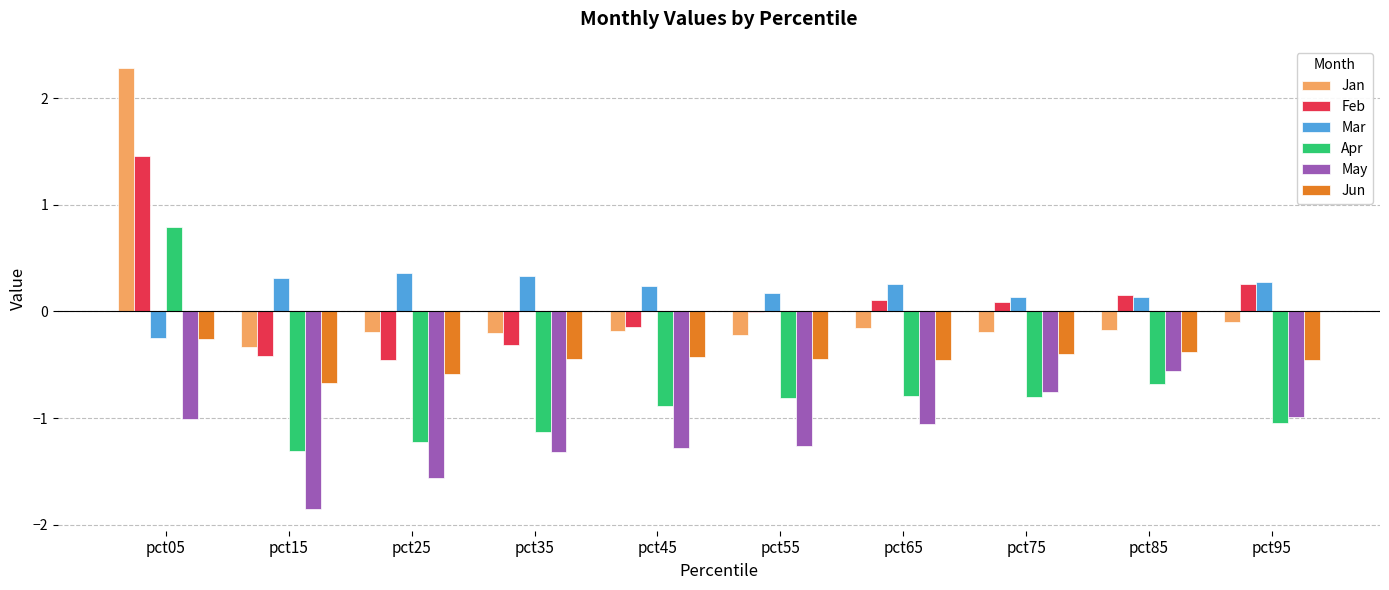

Between pct55 and pct75, which series saw the biggest shift?

May